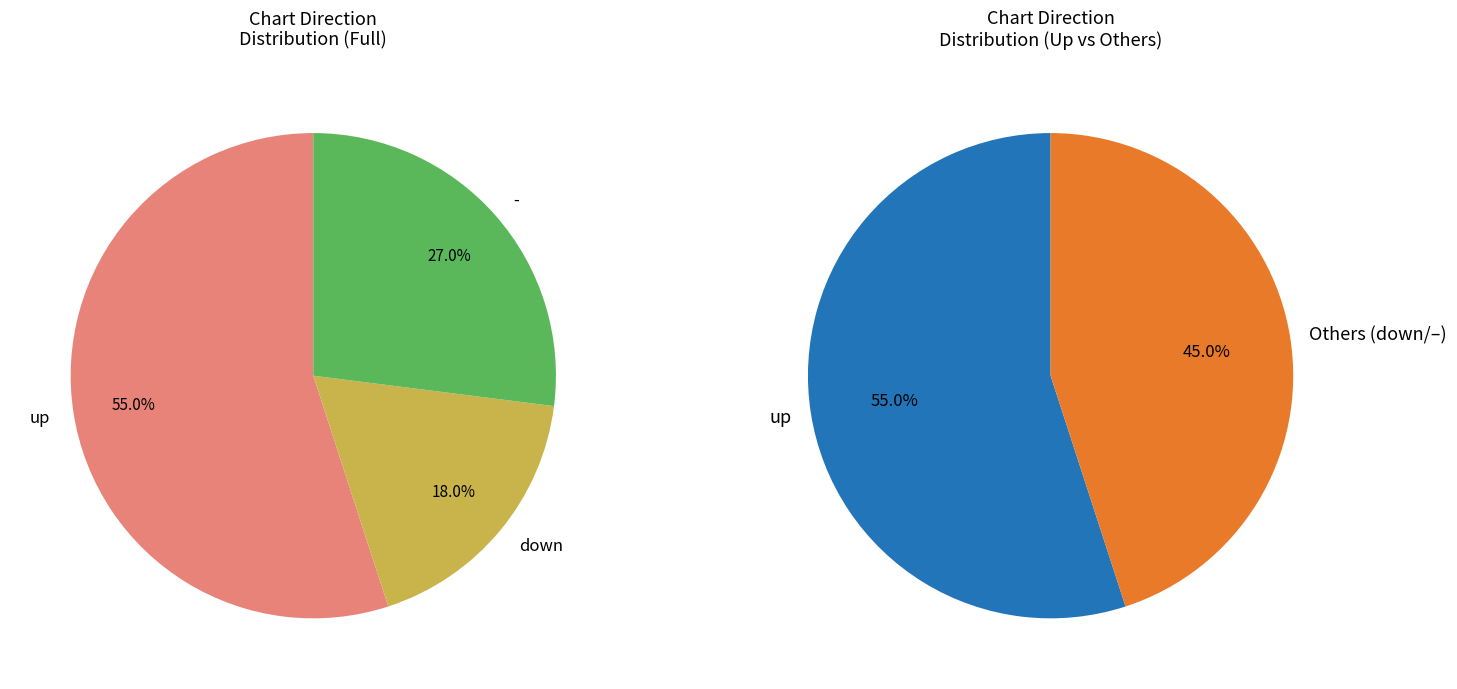

To the nearest percent, what is the combined percentage of - and down?

45%